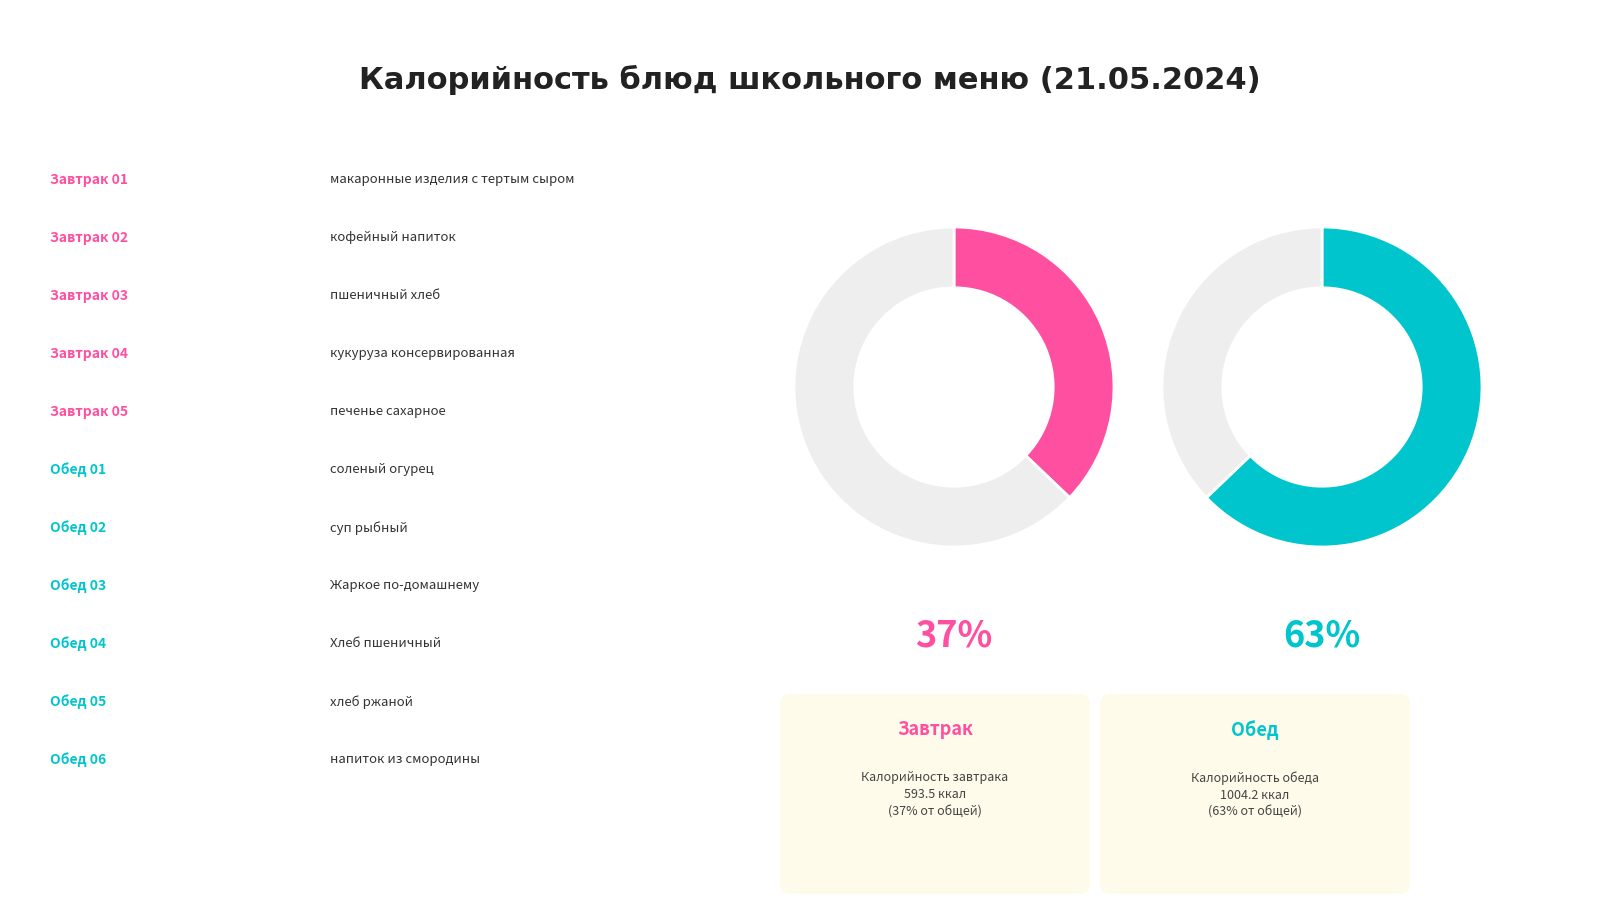

What percentage is NOT represented by соленый огурец?

97.6%